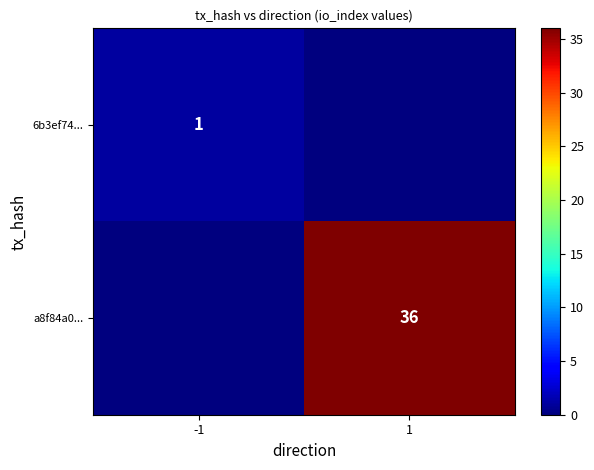

Is the value of a8f84a0... at 1 greater than the value of 6b3ef74... at -1?

Yes